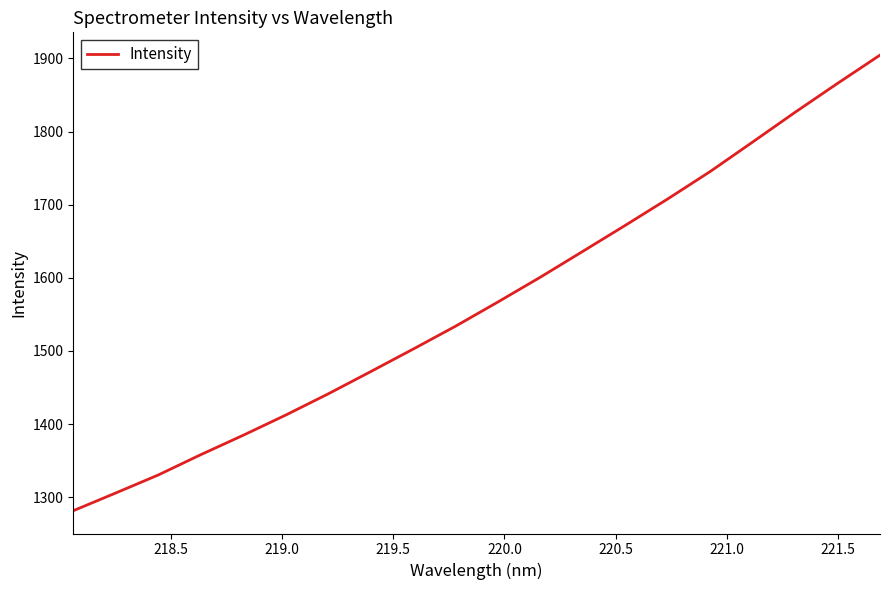

What is the difference between the maximum and minimum values?

622.9